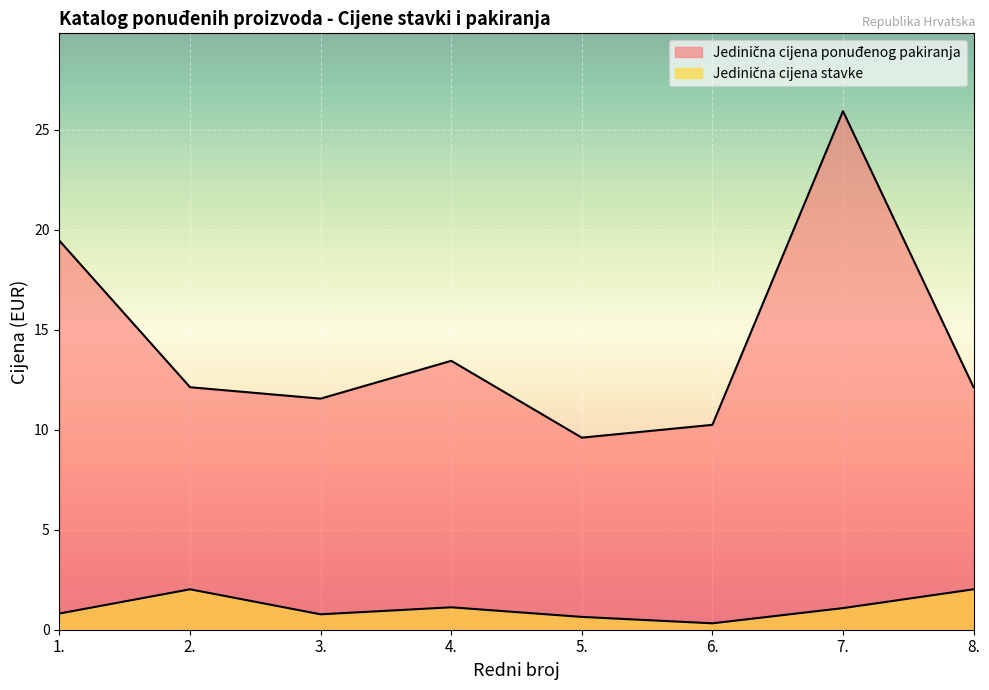

True or false: Jedinična cijena ponuđenog pakiranja and Jedinična cijena stavke intersect in this chart.

False